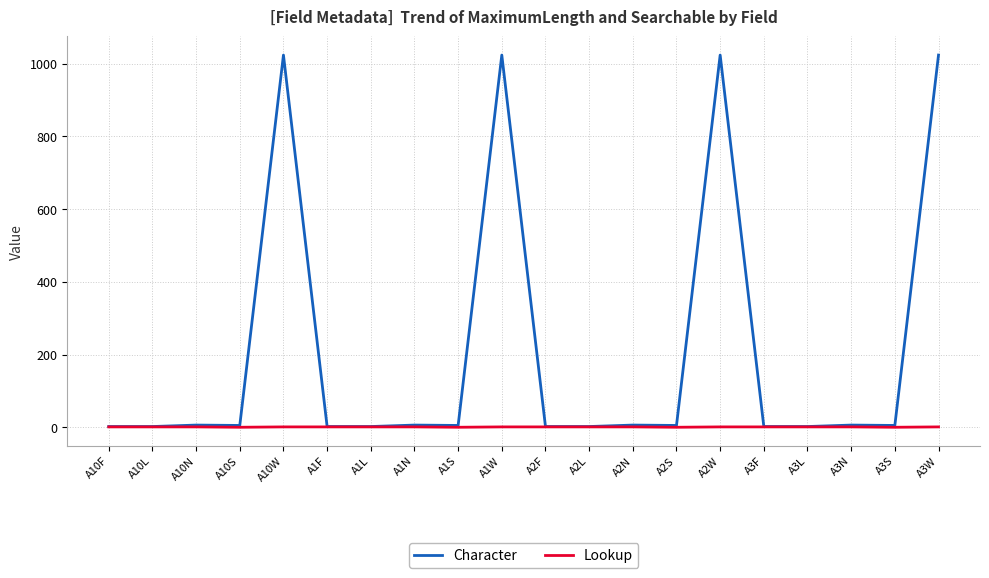

Rank the series by their maximum value, from highest to lowest.

Character, Lookup